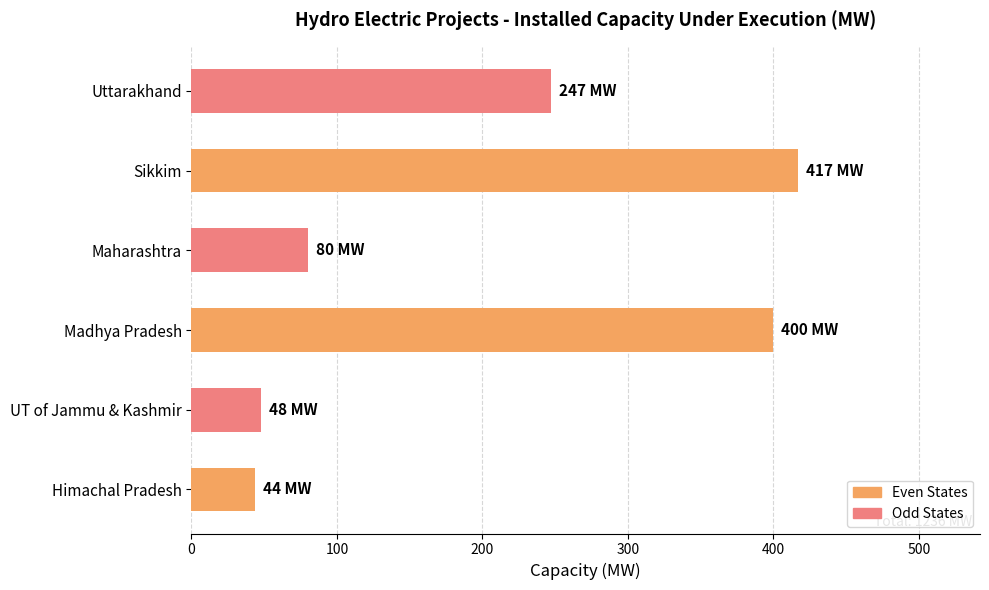

Which has a higher value, UT of Jammu & Kashmir or Madhya Pradesh?

Madhya Pradesh